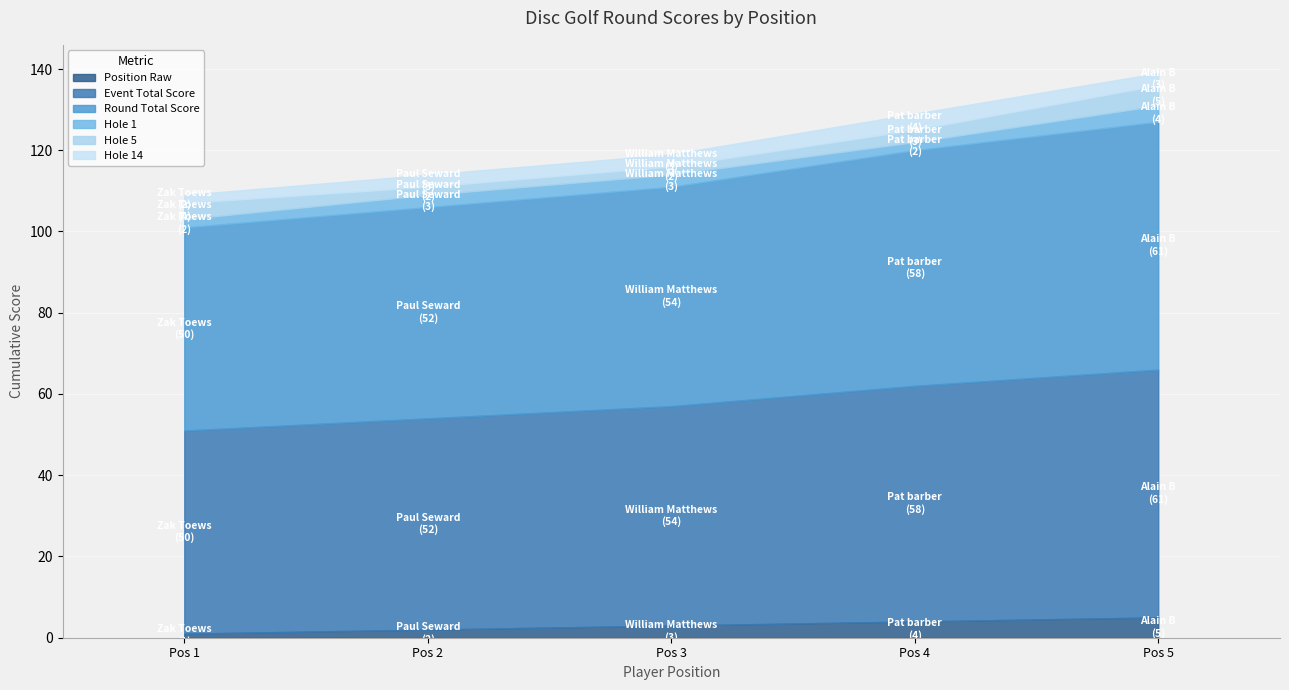

What is the value of the hole_1 point at the 2nd from the left?

3